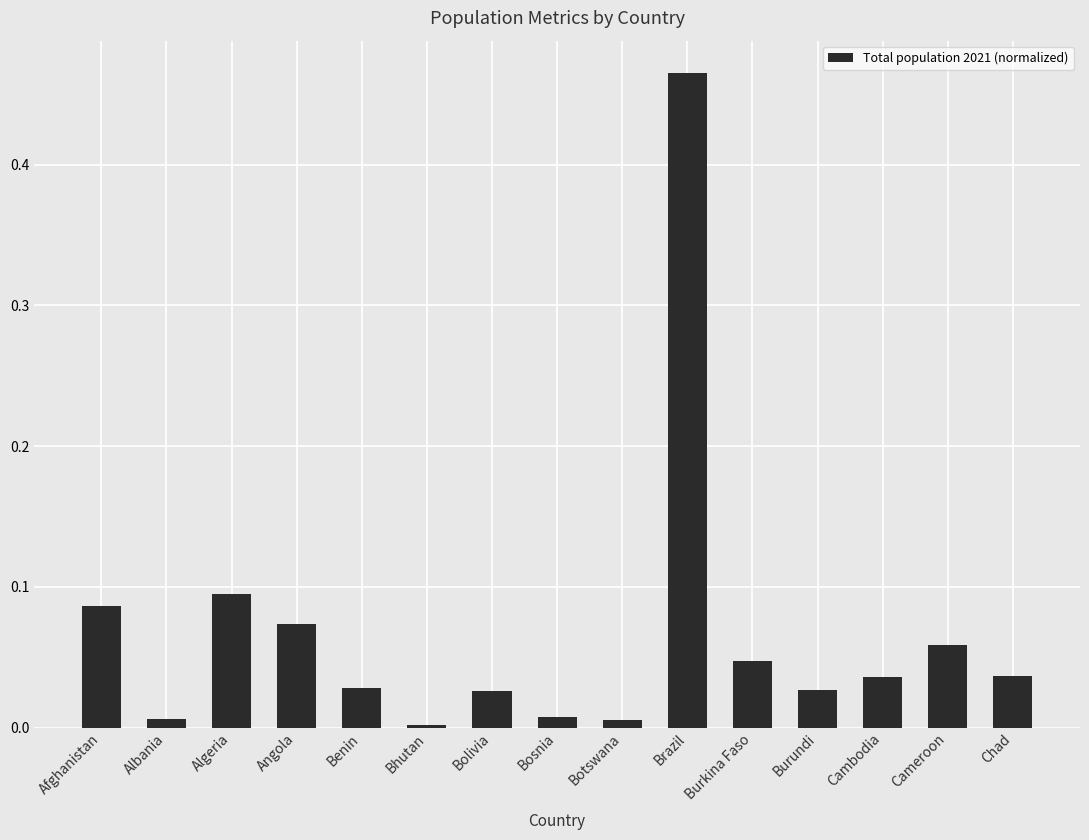

Which category has the highest value across all series?

Brazil